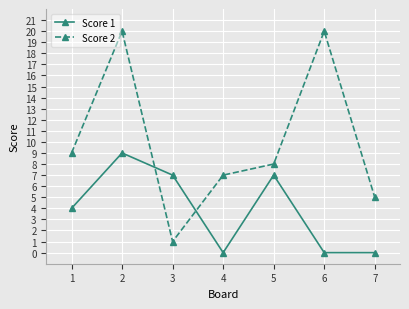

What is the difference between the maximum and minimum values in the Score 2 series?

19